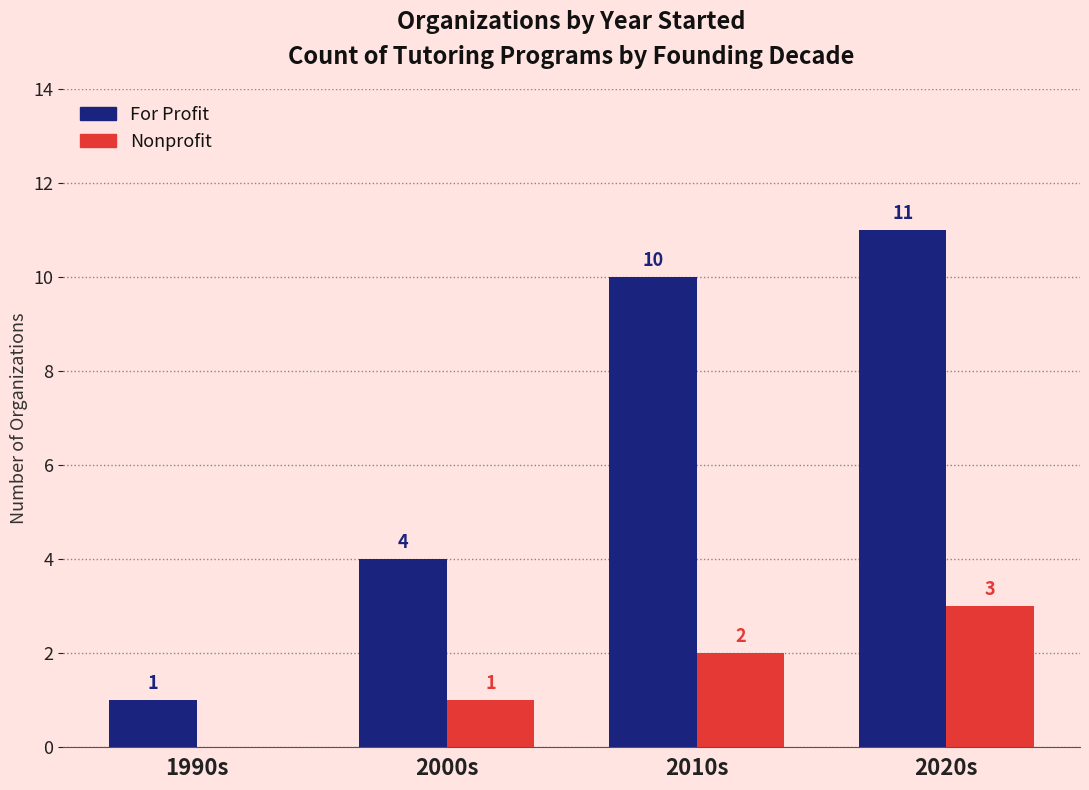

How many data points does each series have?

4